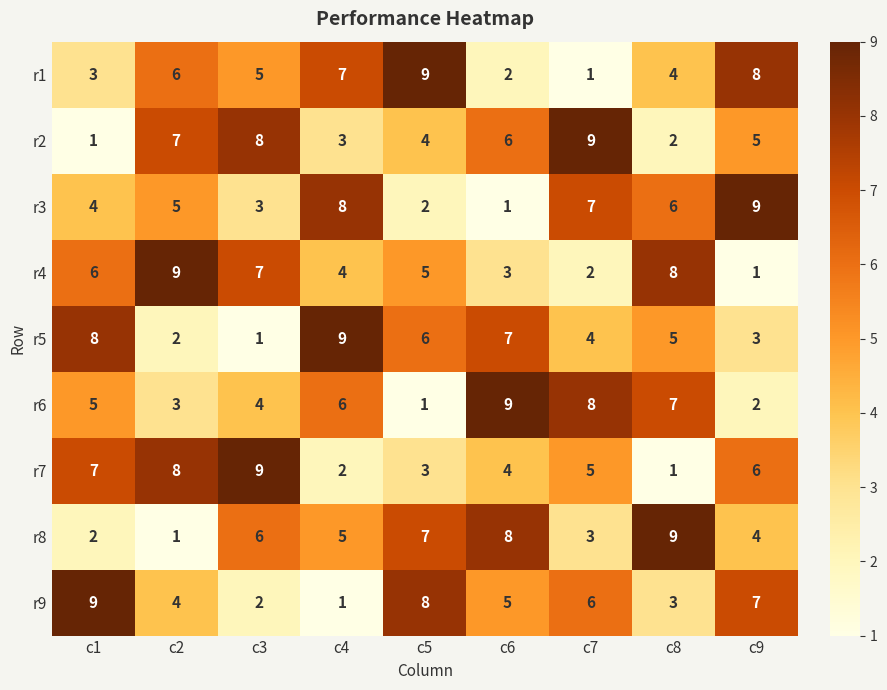

Is the value of r6 at c9 greater than the value of r3 at c8?

No